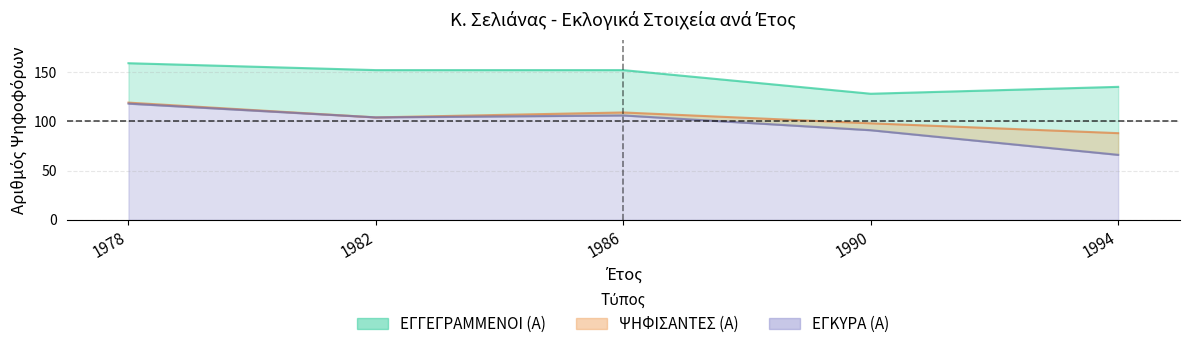

How many lines are shown in the chart?

3